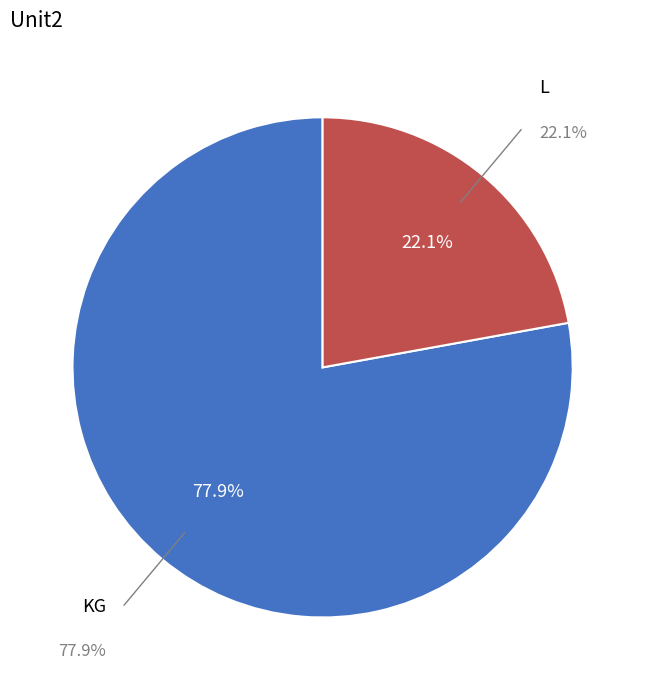

Between KL and KG, which is larger?

KG